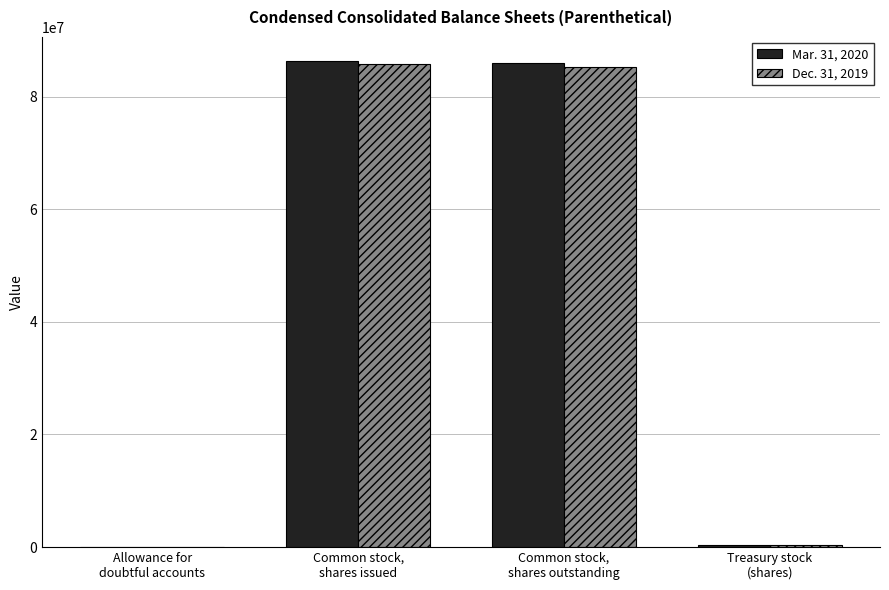

What is the maximum value shown in the chart?

86269033